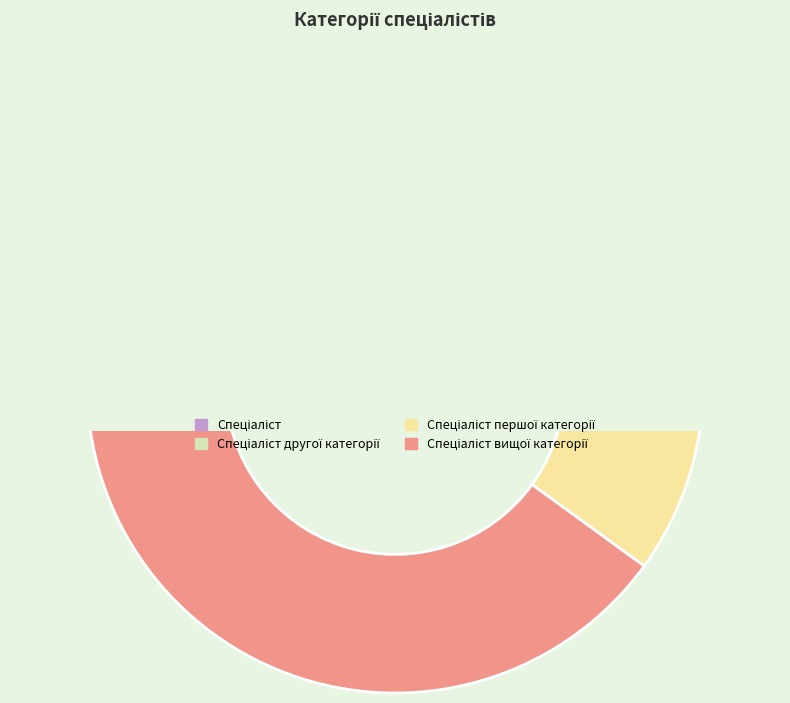

Which has a higher value, Спеціаліст or Спеціаліст другої категорії?

Спеціаліст другої категорії